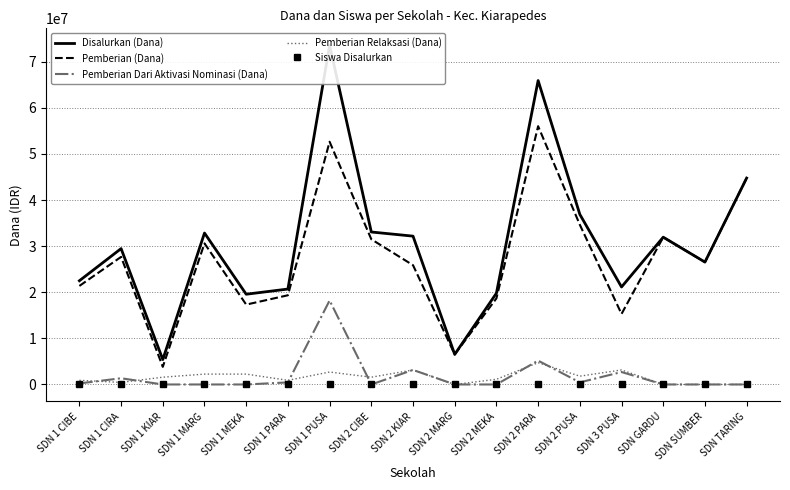

Is this an area chart (filled region under the line)?

No